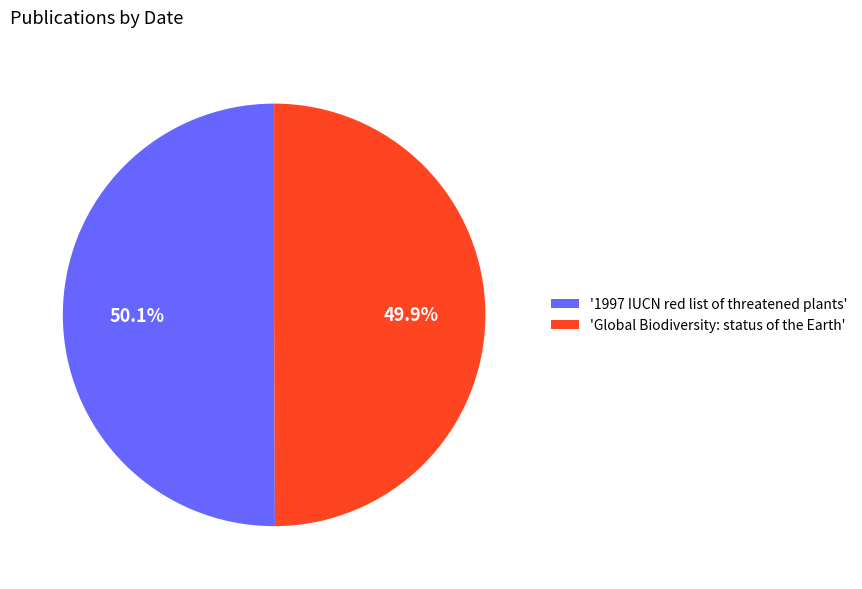

How much of the chart is everything except 'Global Biodiversity: status of the Earth'?

50.1%